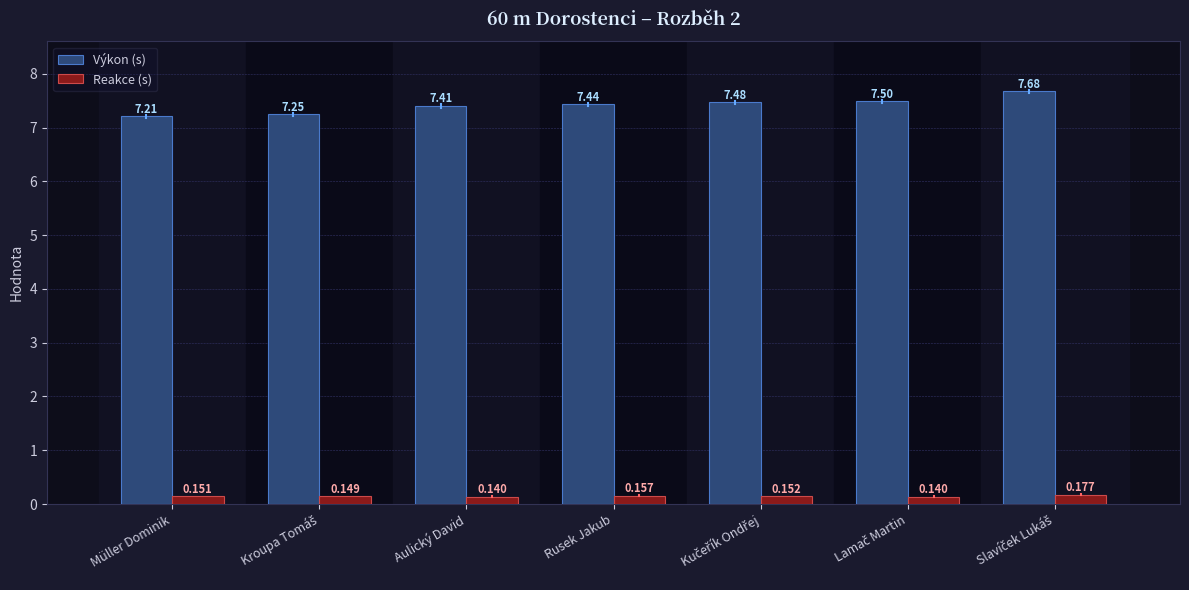

What is the sum of all Reakce (s) values?

1.1